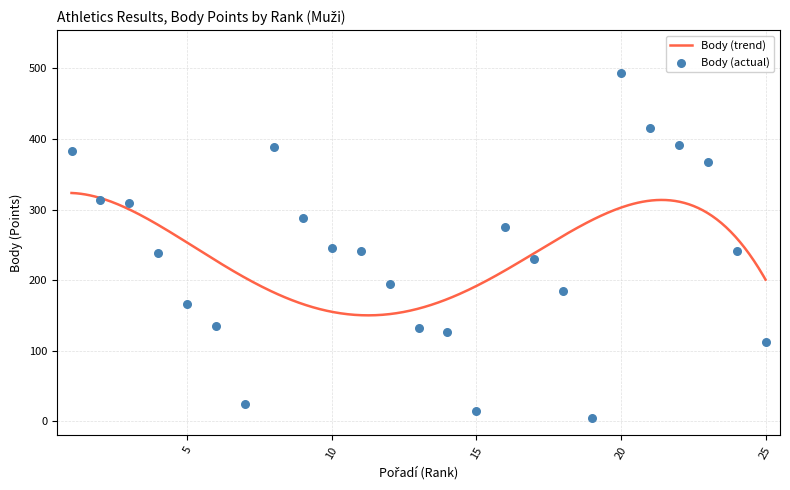

What is the change in value from 9 to 22?

+103